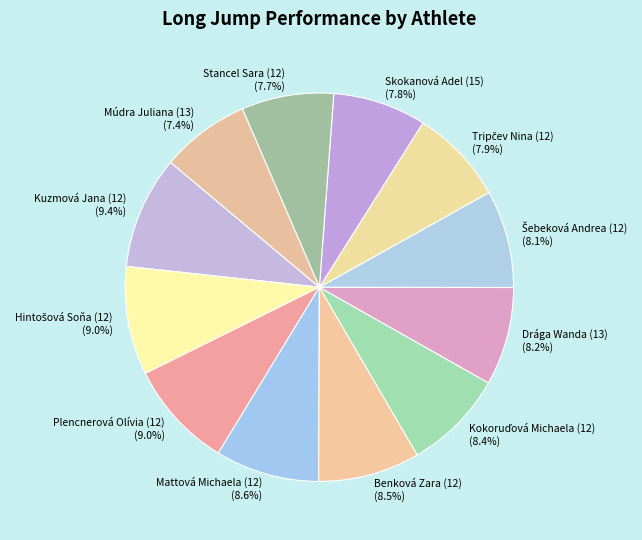

Is there any slice that represents more than half of the pie?

No